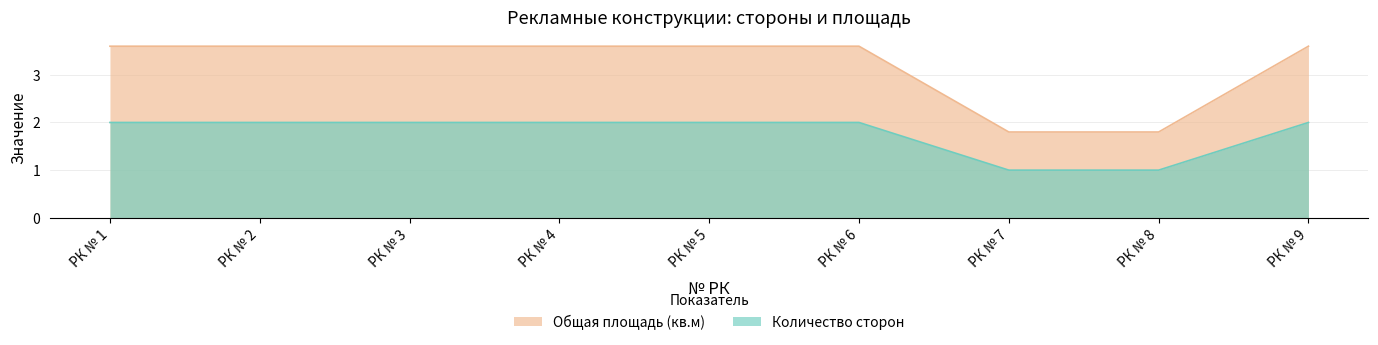

At which label is Общая площадь (кв.м) closest to 1?

РК № 7